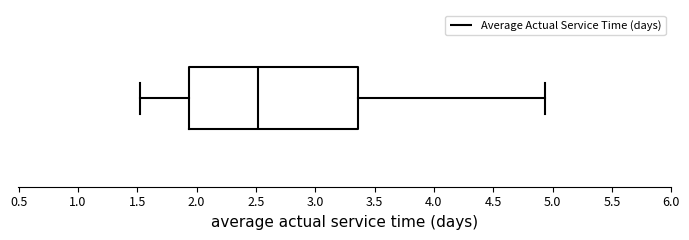

Where does the left whisker of the box end on the x-axis? The values are not printed on the chart, so give them approximately, as read against the axis.

1.50